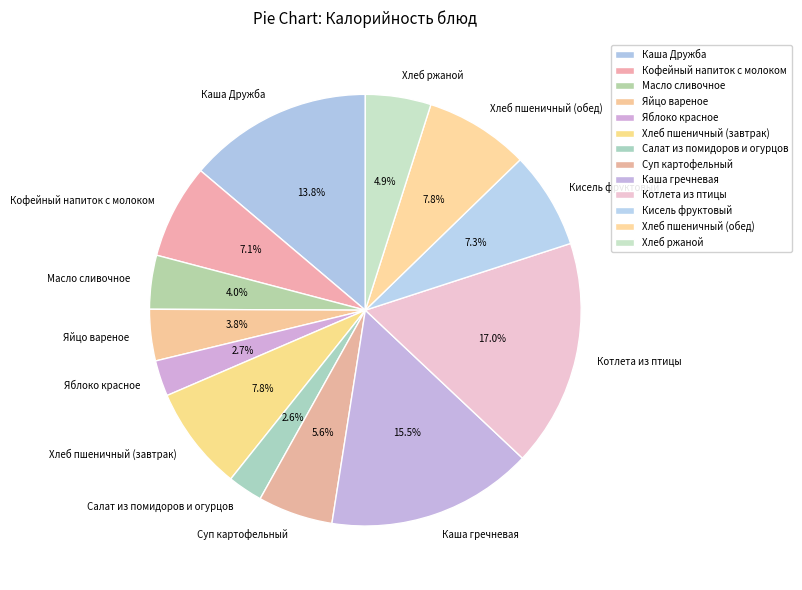

Is it true that Яблоко красное is 3% of the pie?

True